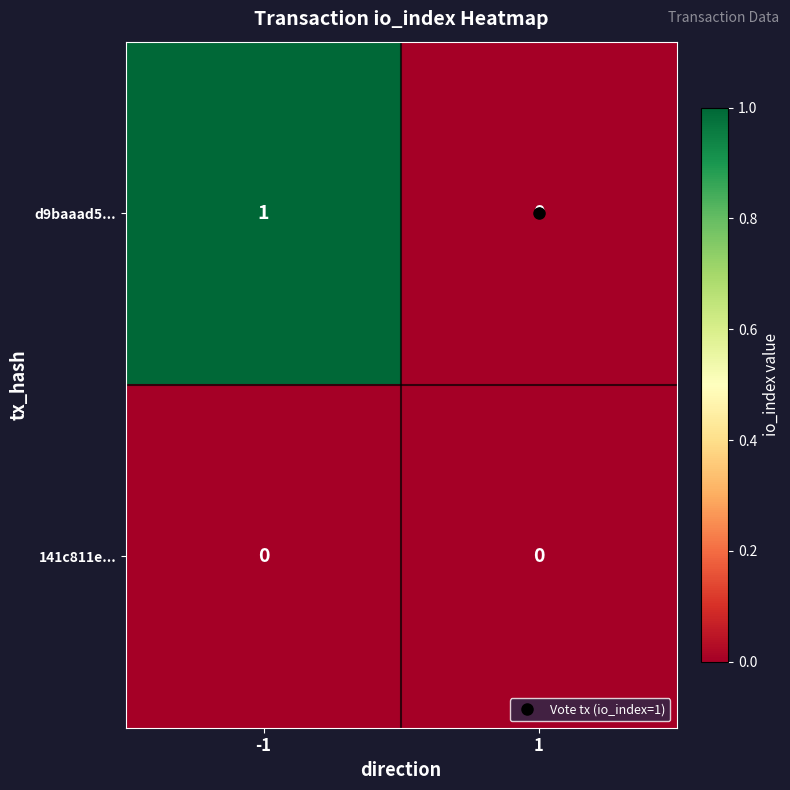

Count the number of categories in the chart.

2